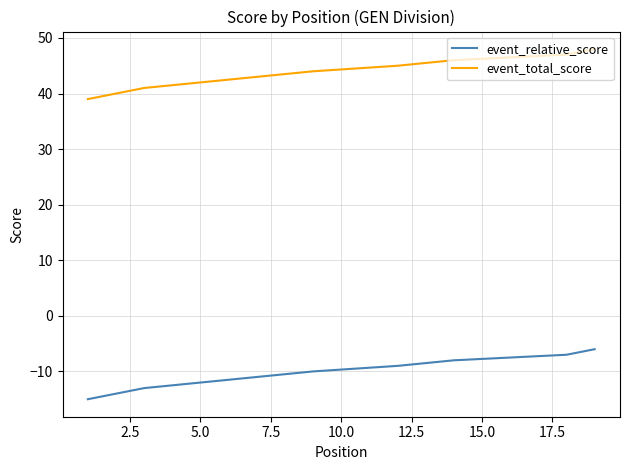

Which series has the largest range (max minus min)?

event_relative_score